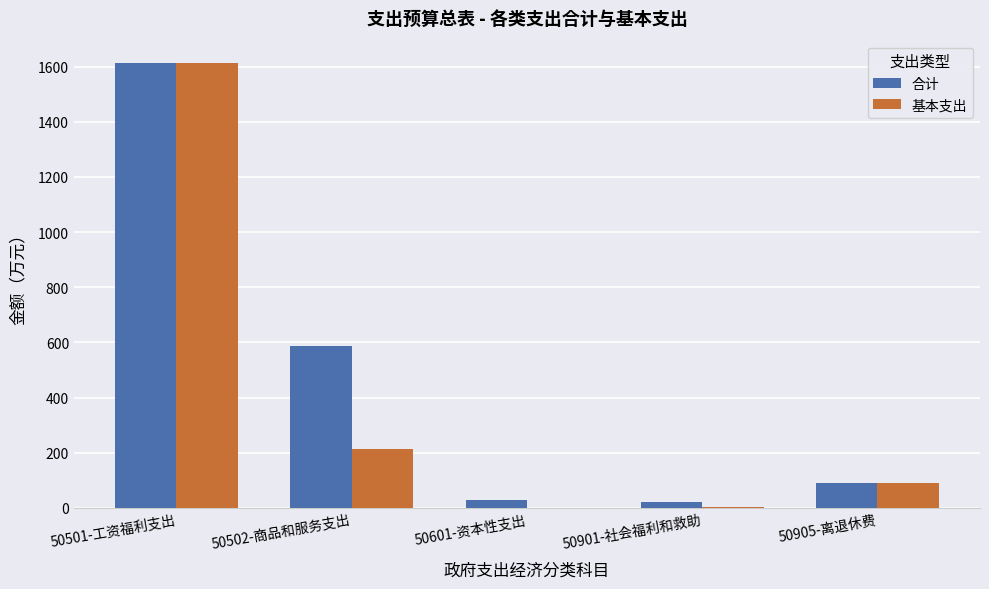

Are the bars horizontal?

No